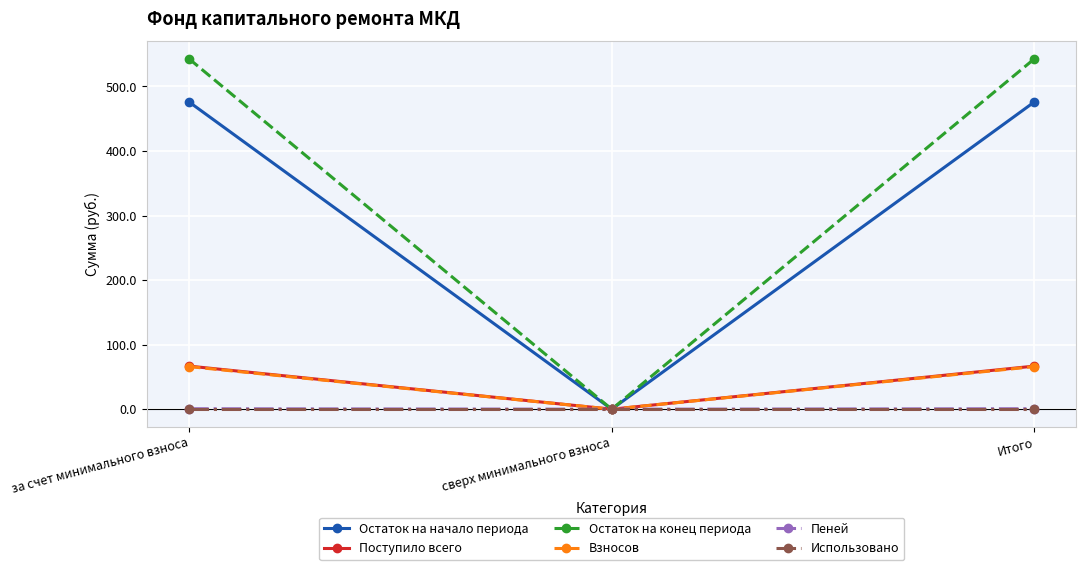

Which series has the widest spread of values?

Остаток на конец периода